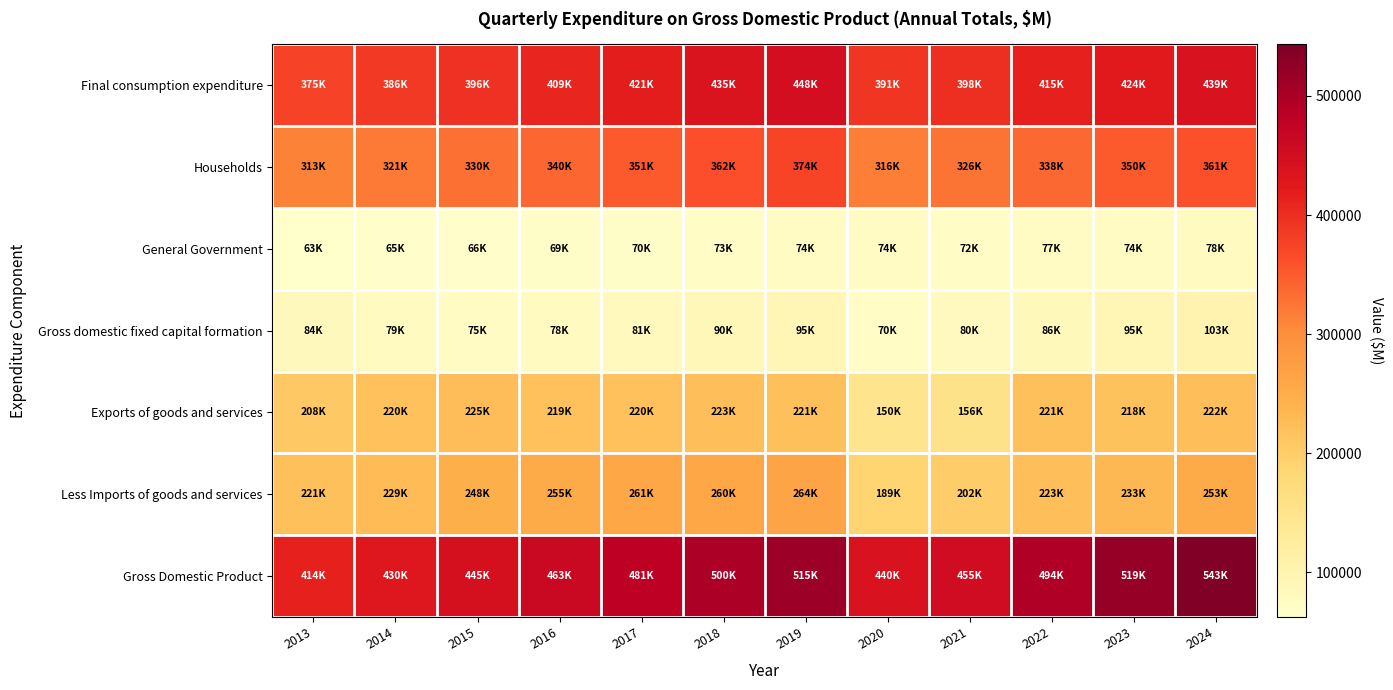

Which series changed the most between 2015 and 2018?

Gross Domestic Product